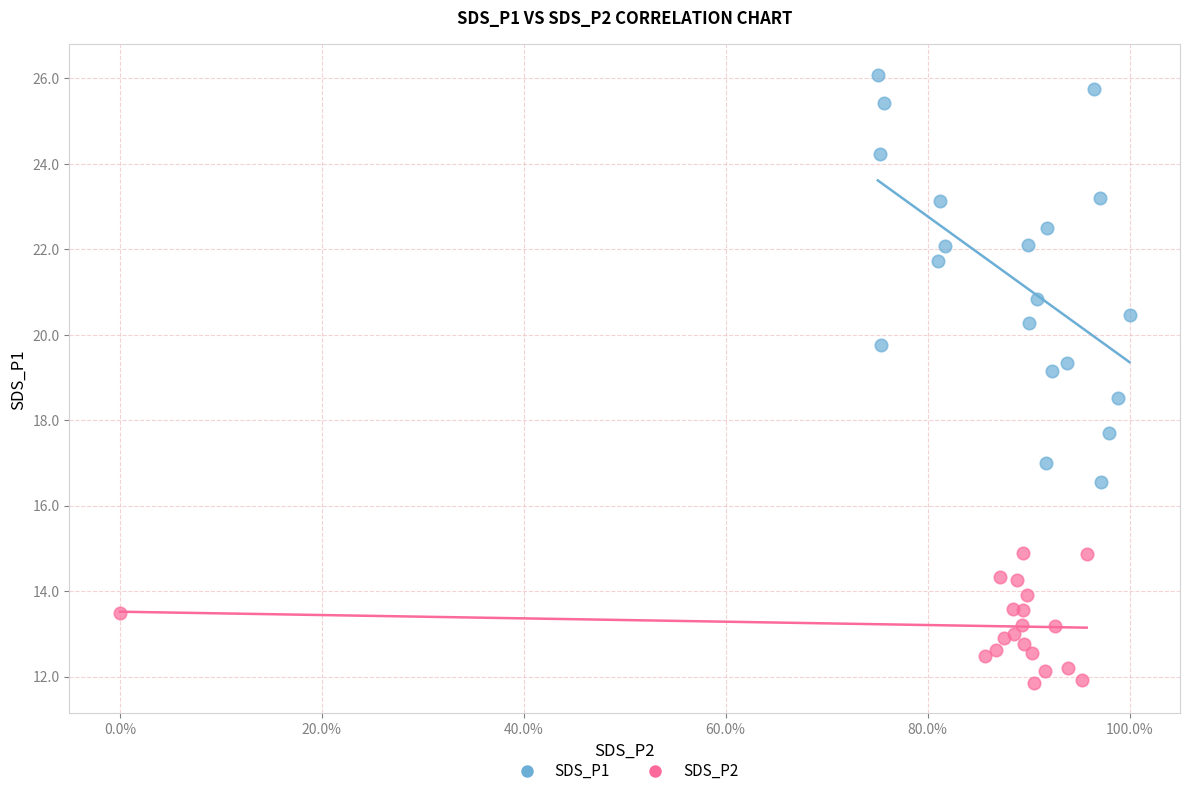

Which series reaches the maximum Y coordinate?

SDS_P1